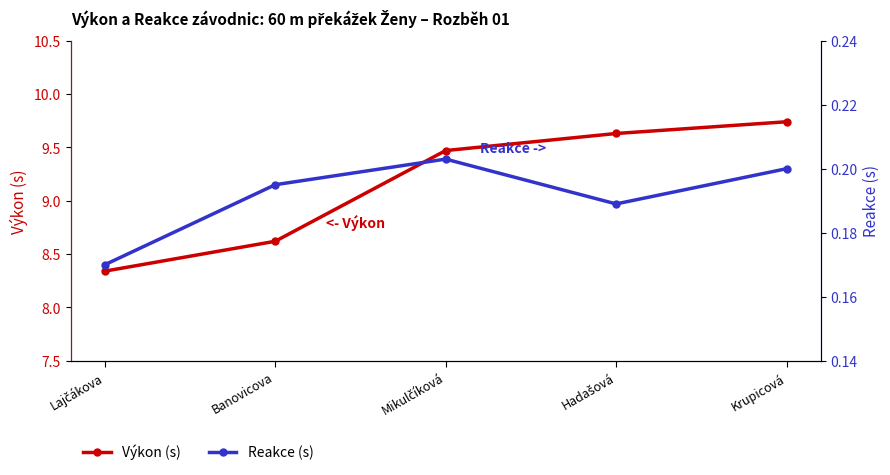

Does the chart display data point markers on the line(s)?

Yes